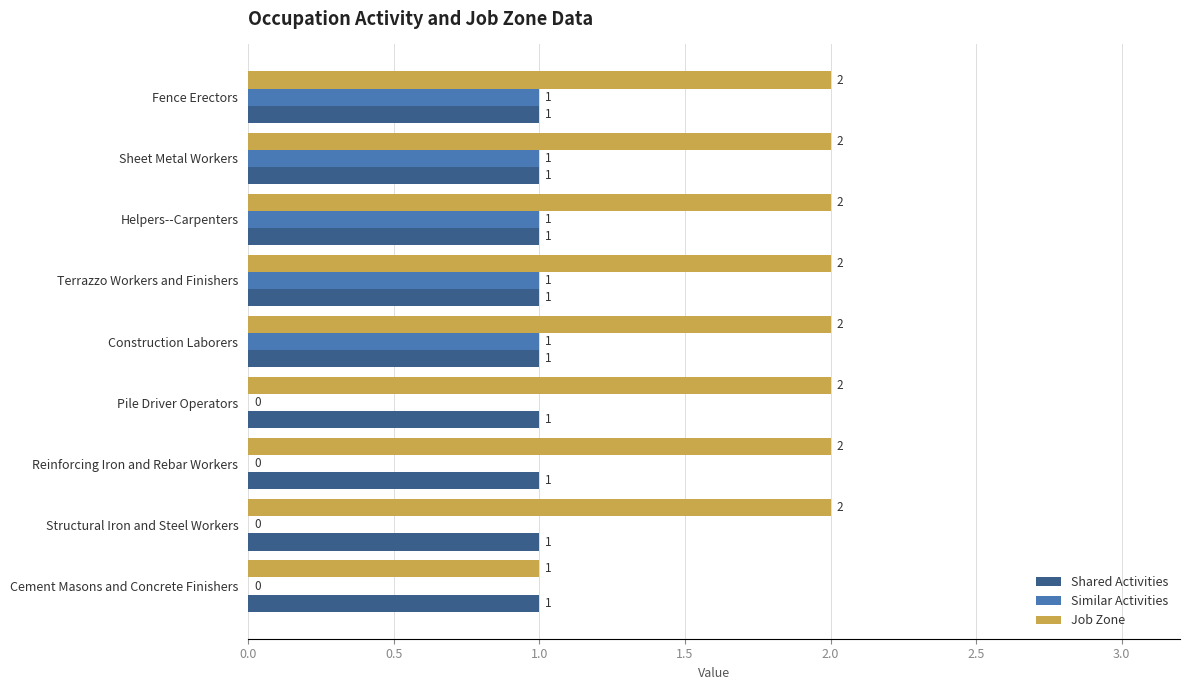

Which series has the largest total across all categories?

Job Zone